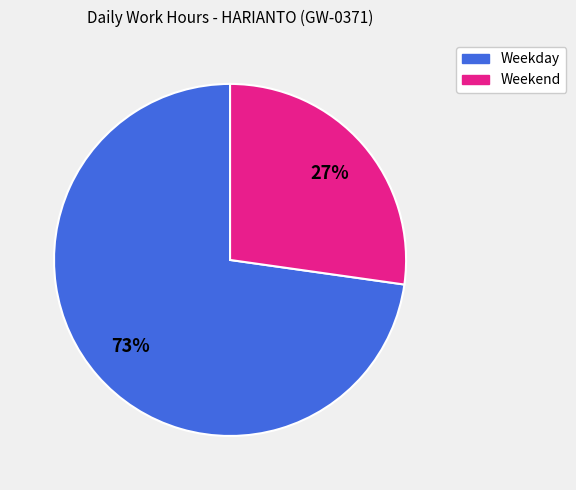

Does any single category account for the majority?

Yes